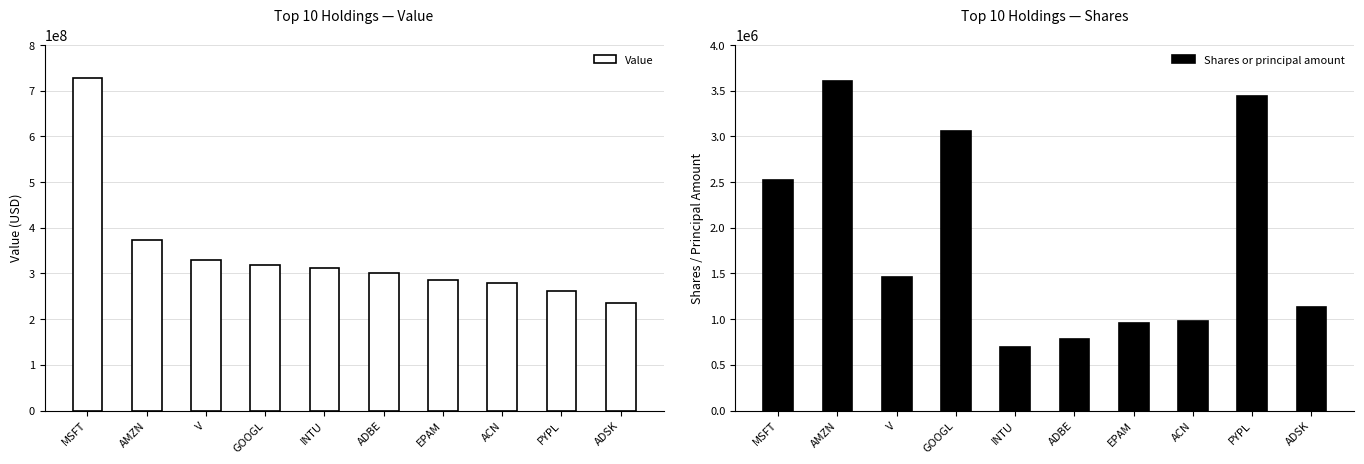

What is the total value across all series at ADSK?

237109423